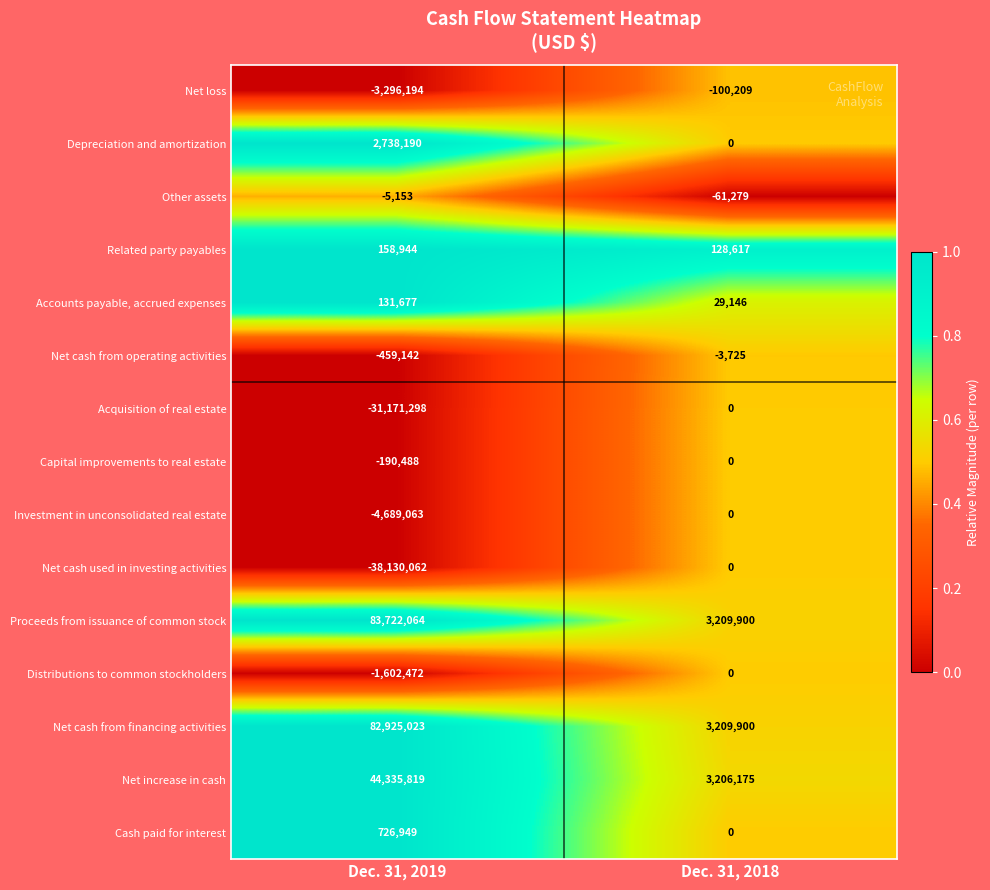

What is the sum of all Net cash from financing activities values?

86134923